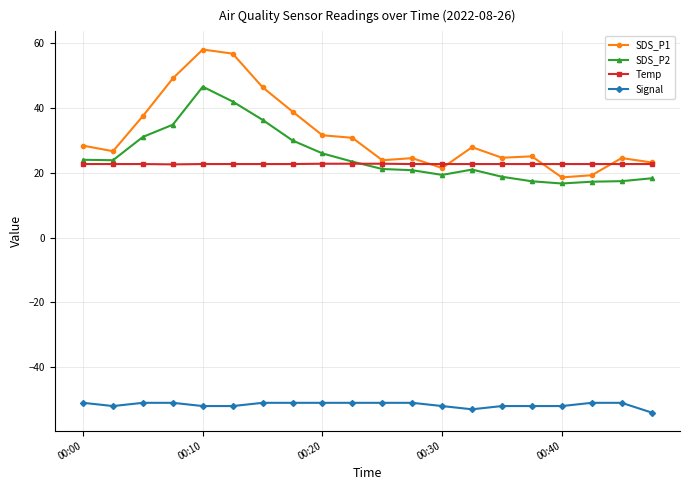

True or false: SDS_P1 and Signal intersect in this chart.

False